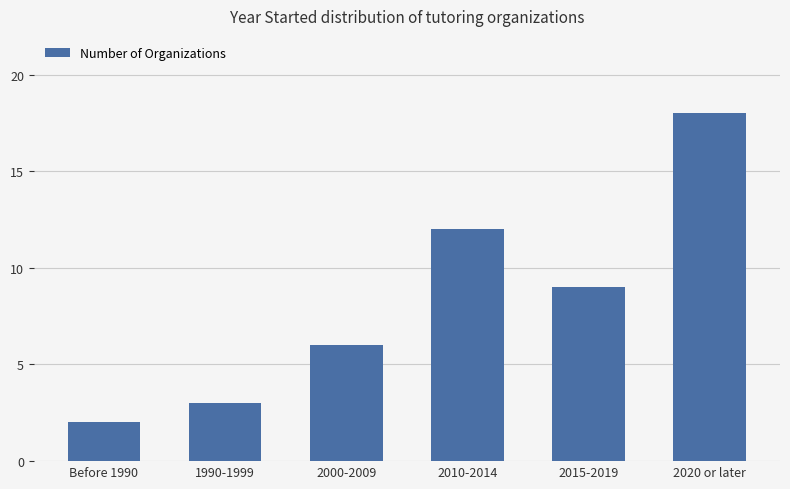

What is the maximum value shown in the chart?

18